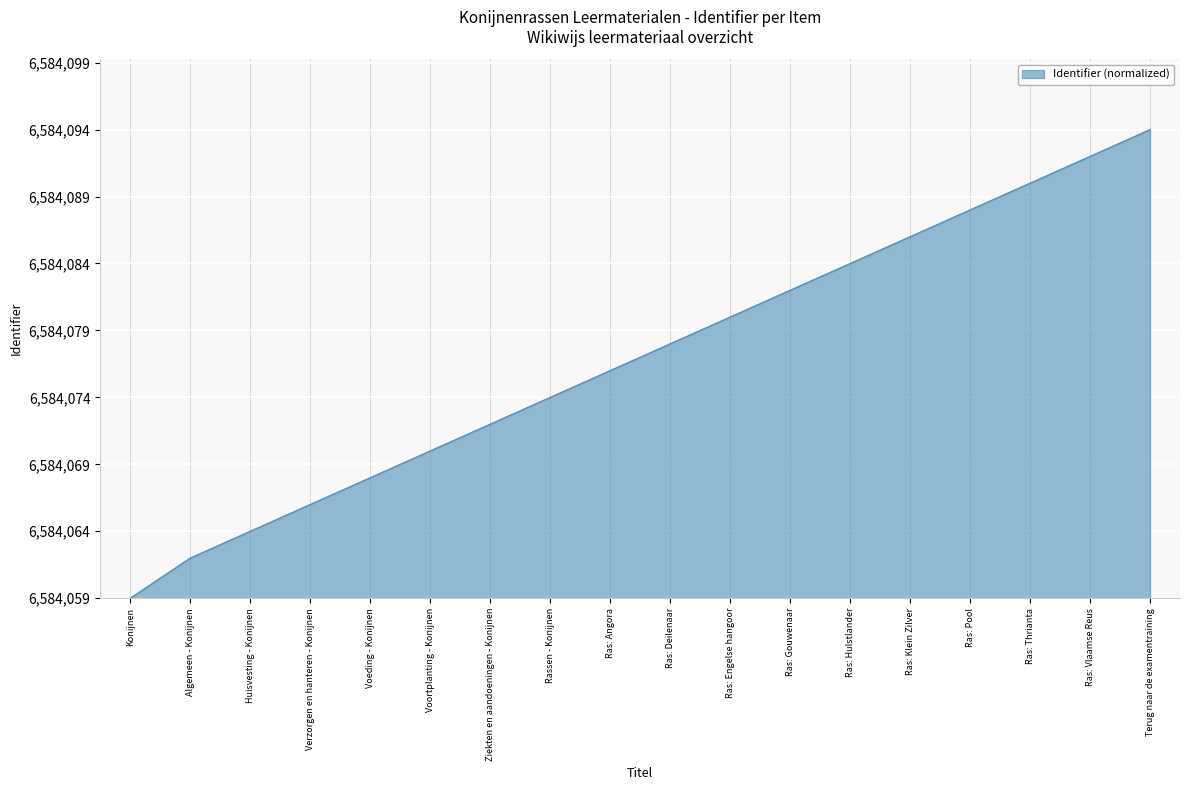

What is the ratio of the value at Ras: Engelse hangoor to the value at Ras: Thrianta?

0.7